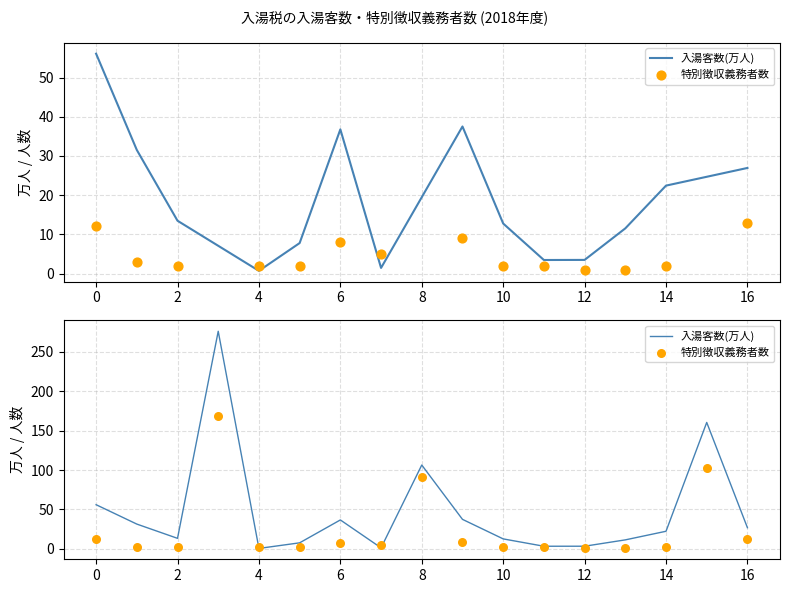

Which series has the largest total across all categories?

入湯客数(万人)